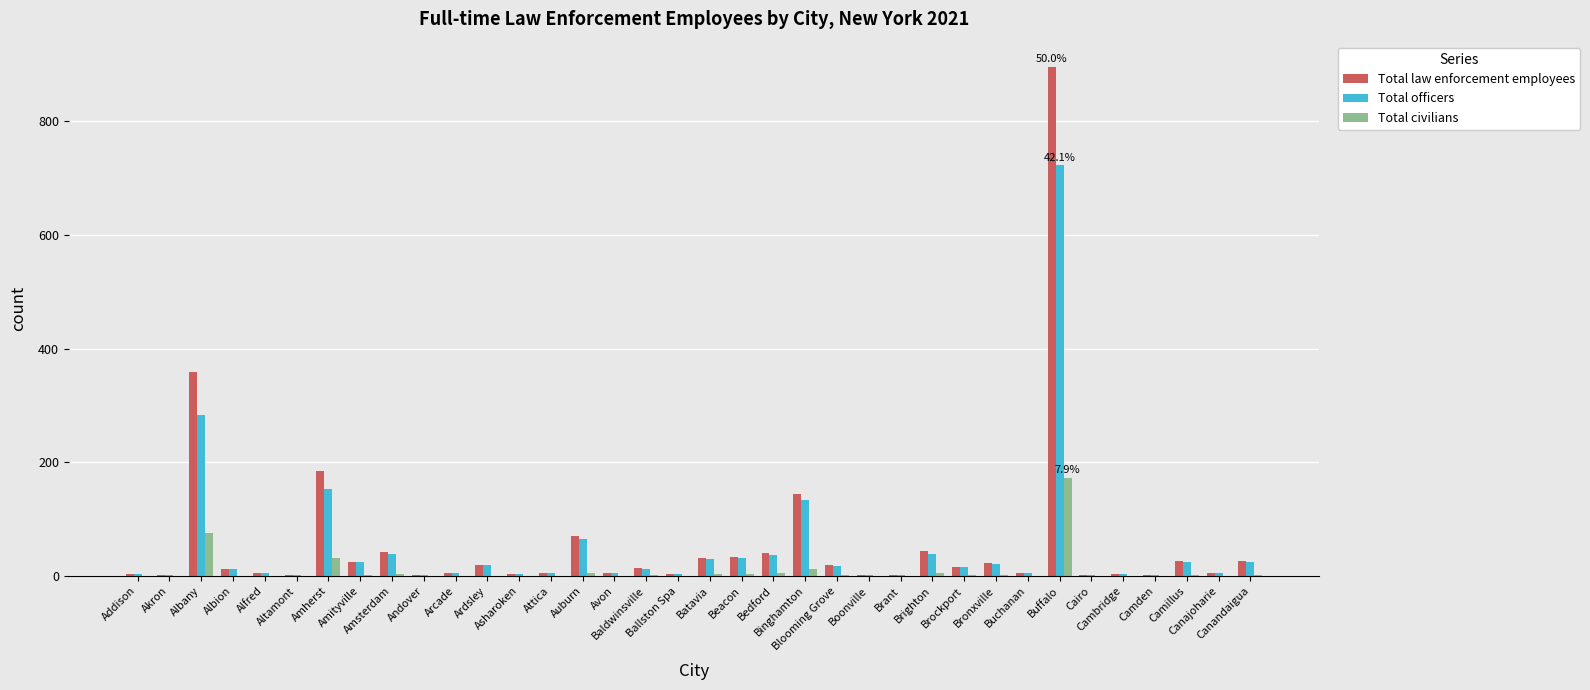

What is the maximum value shown in the chart?

895